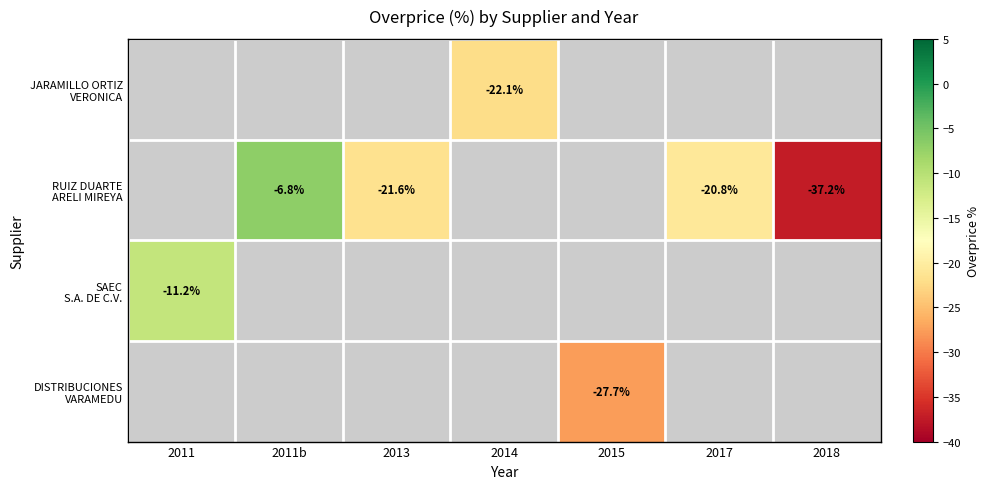

Which label corresponds to the largest value in the chart?

2011b